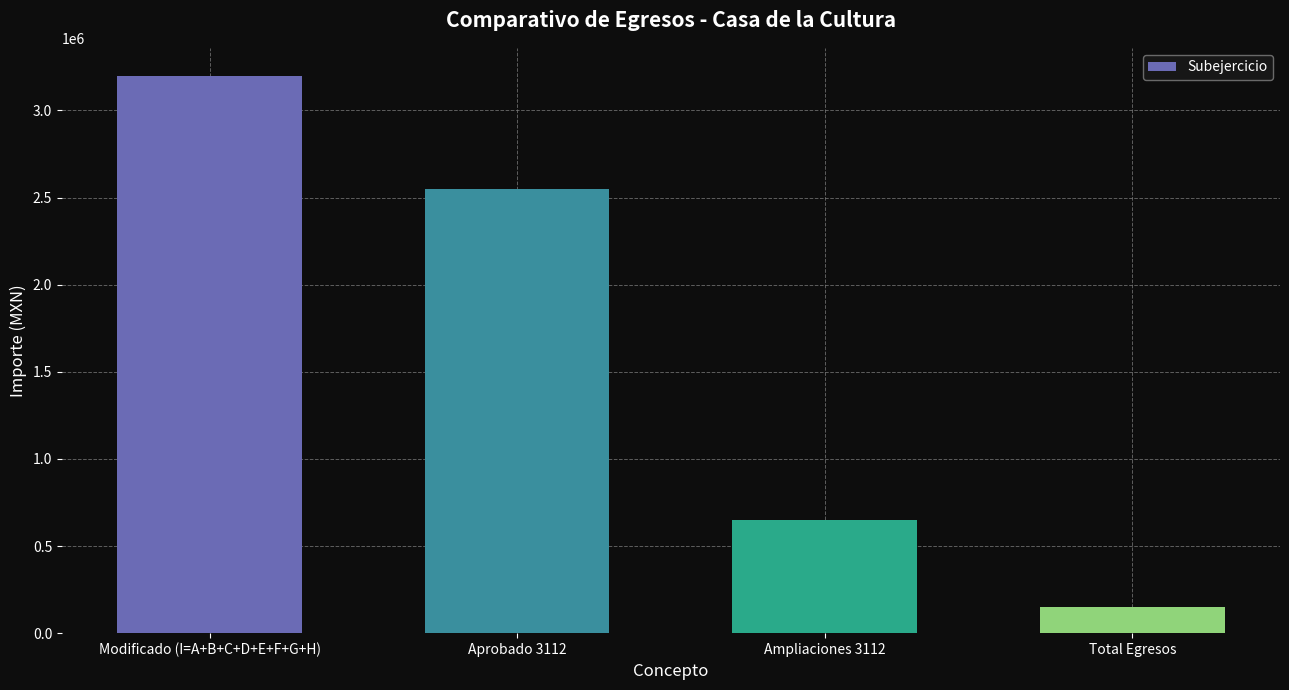

Reading left to right, extract all data points from this chart.

3199588.0	2548578.0	651010.0	148230.1